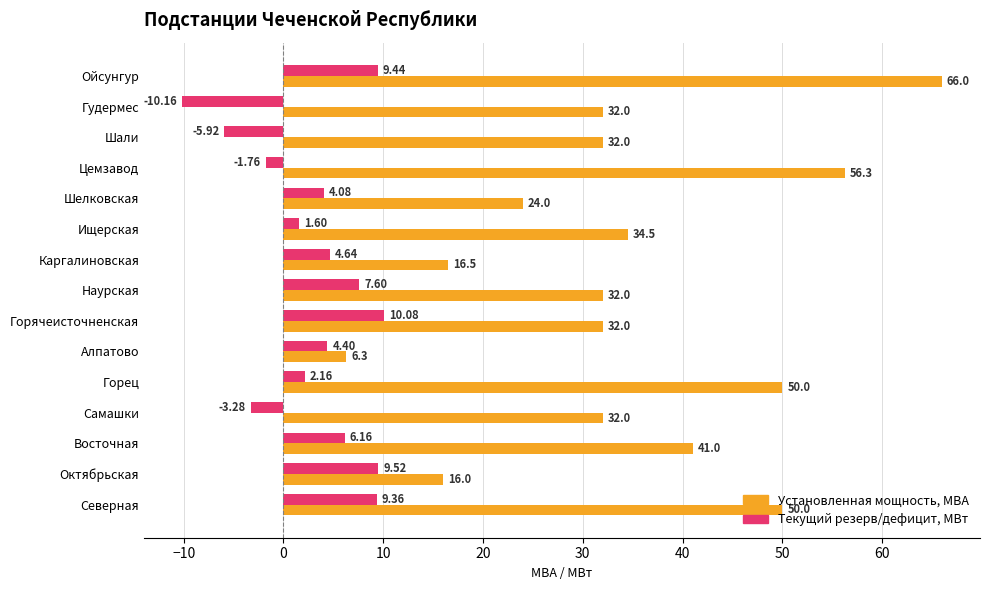

How many series are shown in this chart?

2